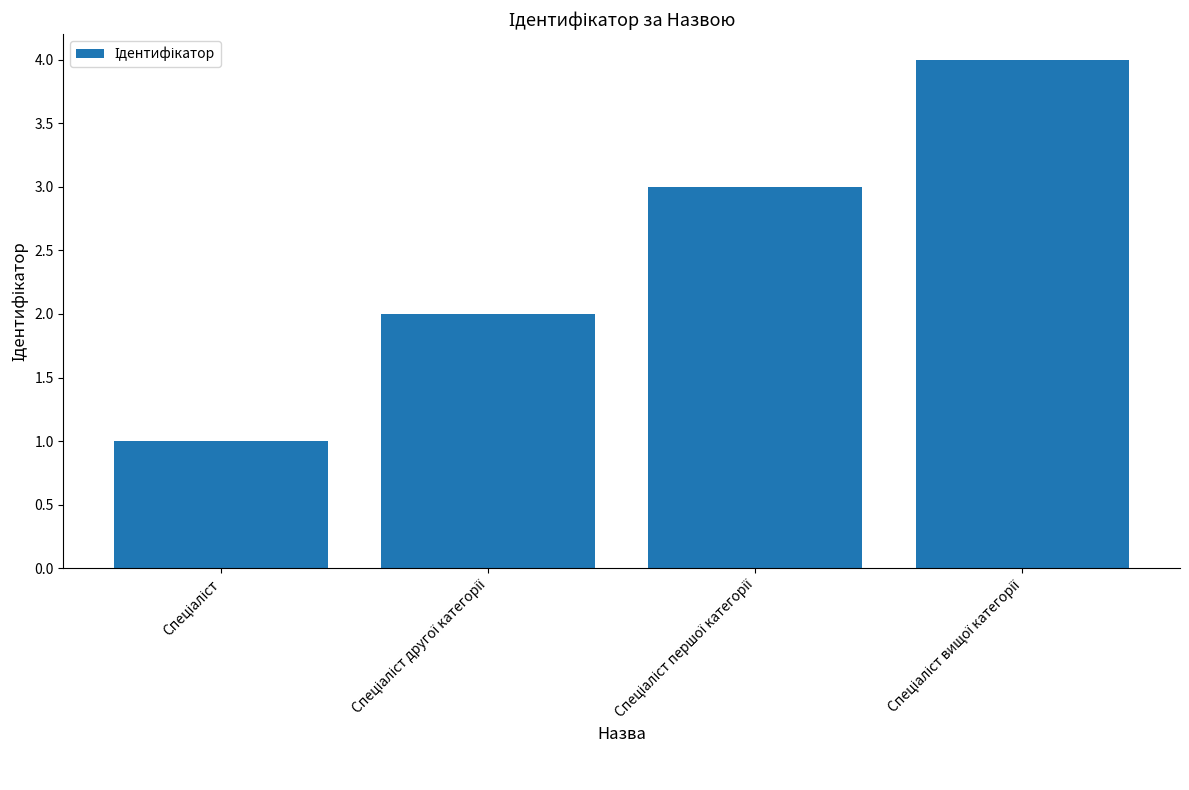

What is the difference between the maximum and minimum values?

3